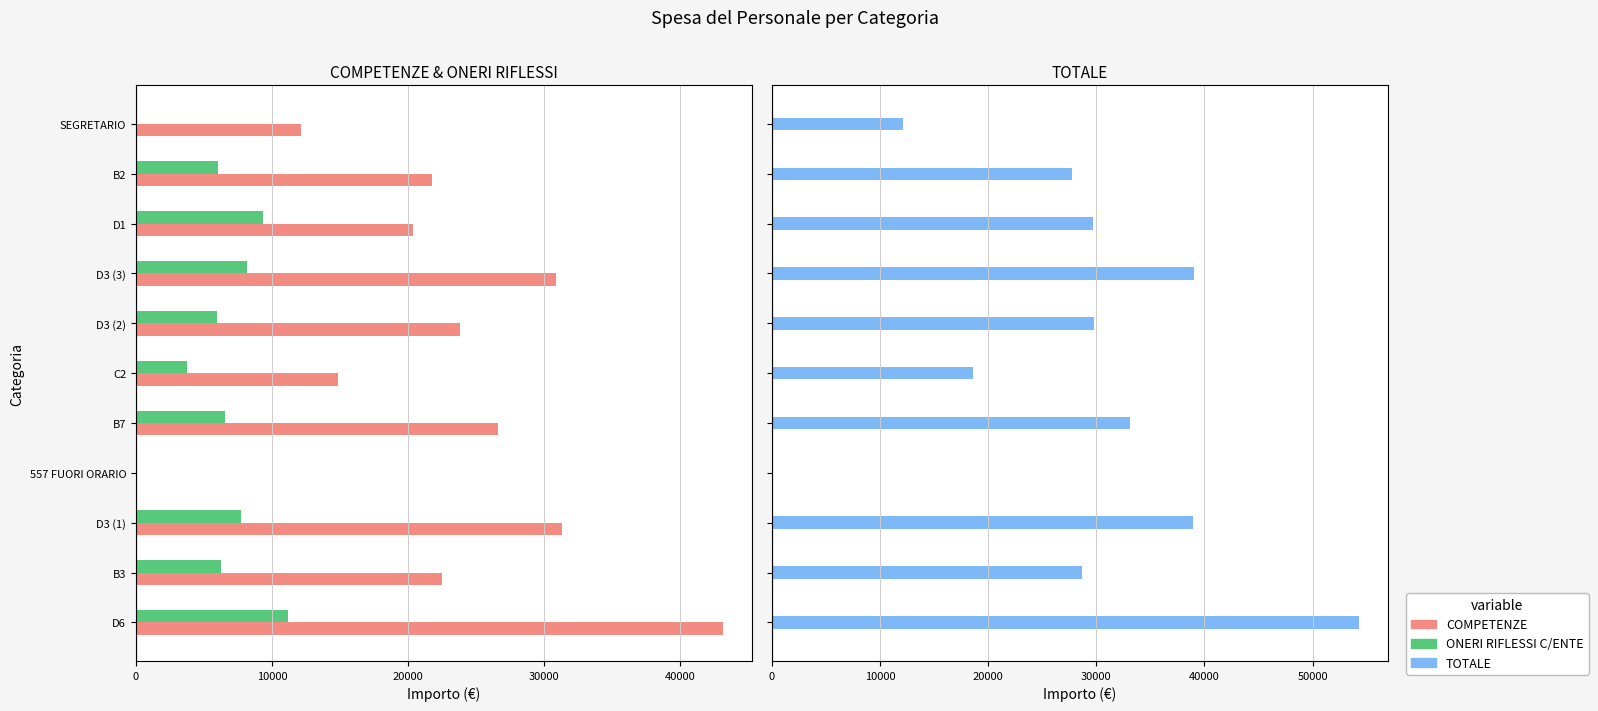

At how many categories does at least one series exceed 49719?

1